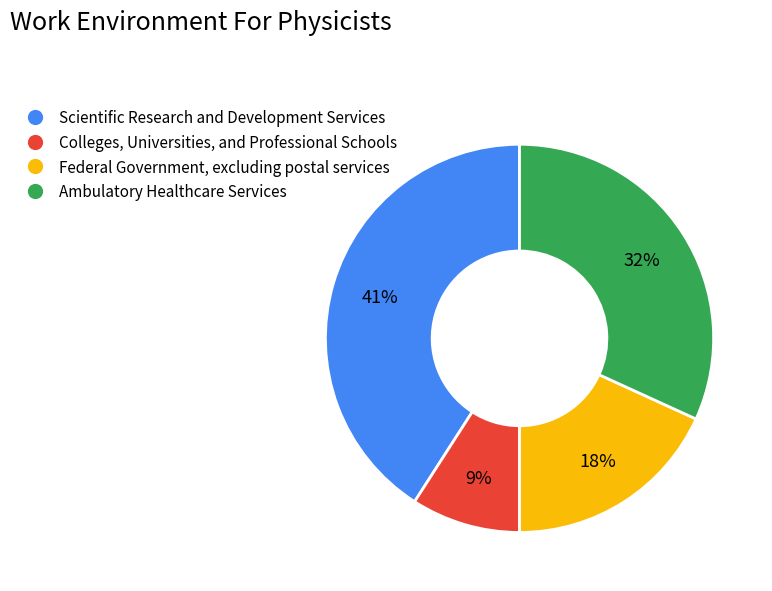

Which category has the biggest portion of the pie?

Scientific Research and Development Services